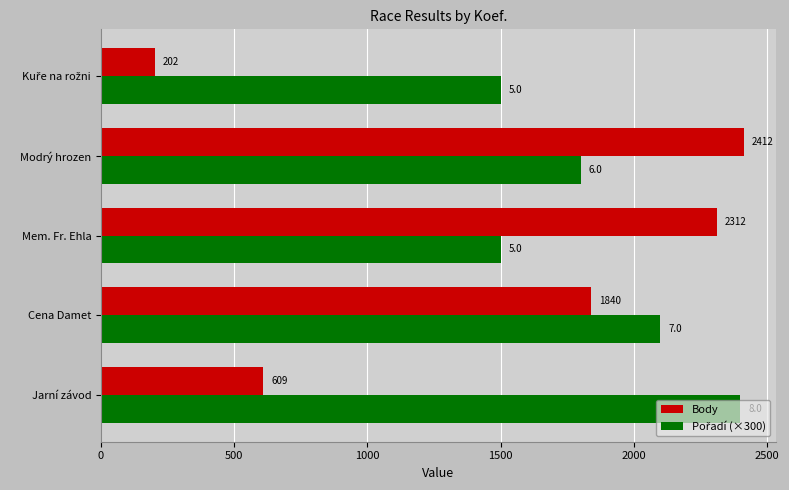

What is the difference between the maximum and minimum values in the Body series?

2210